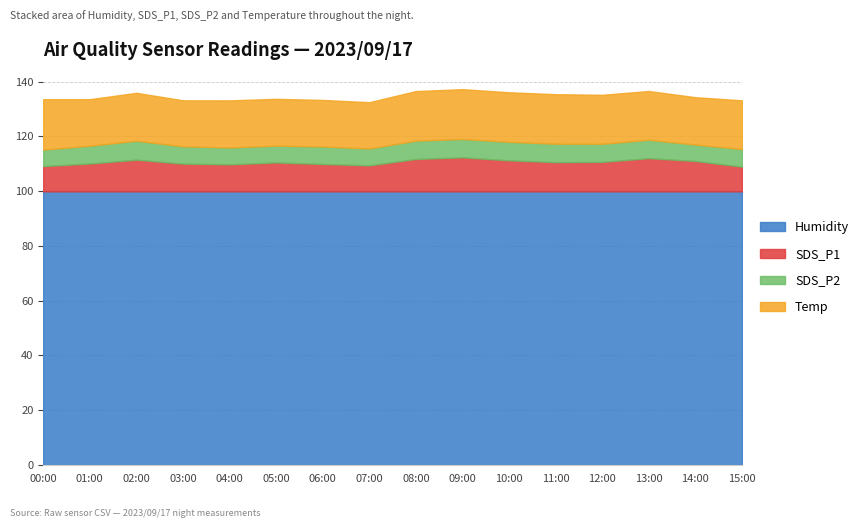

What is the difference between the maximum and minimum values in the SDS_P1 series?

3.4